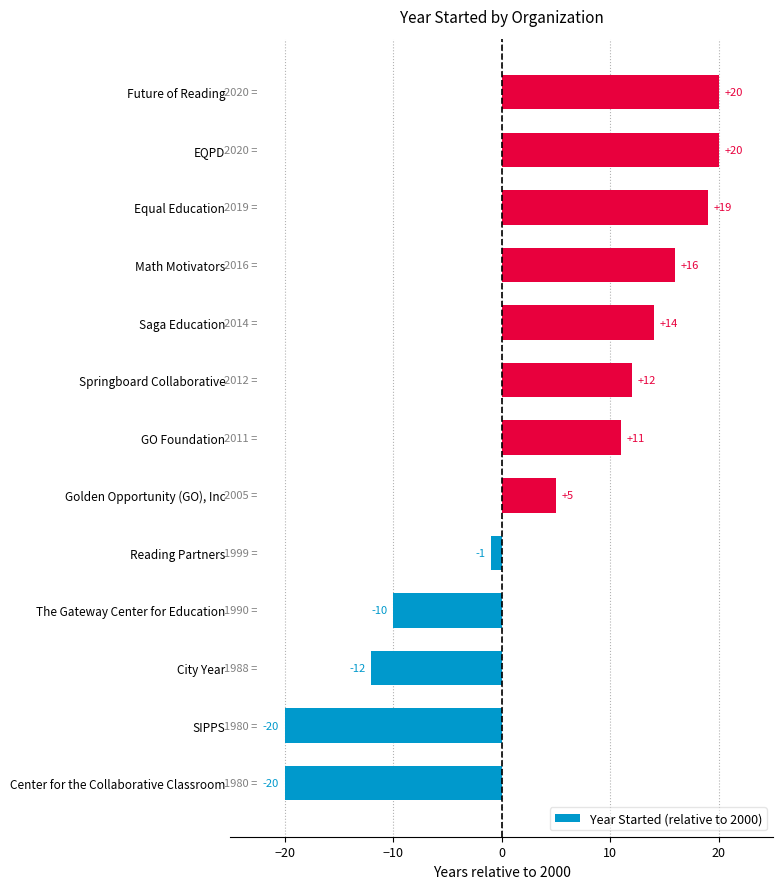

The value at EQPD is 20. True or false?

True